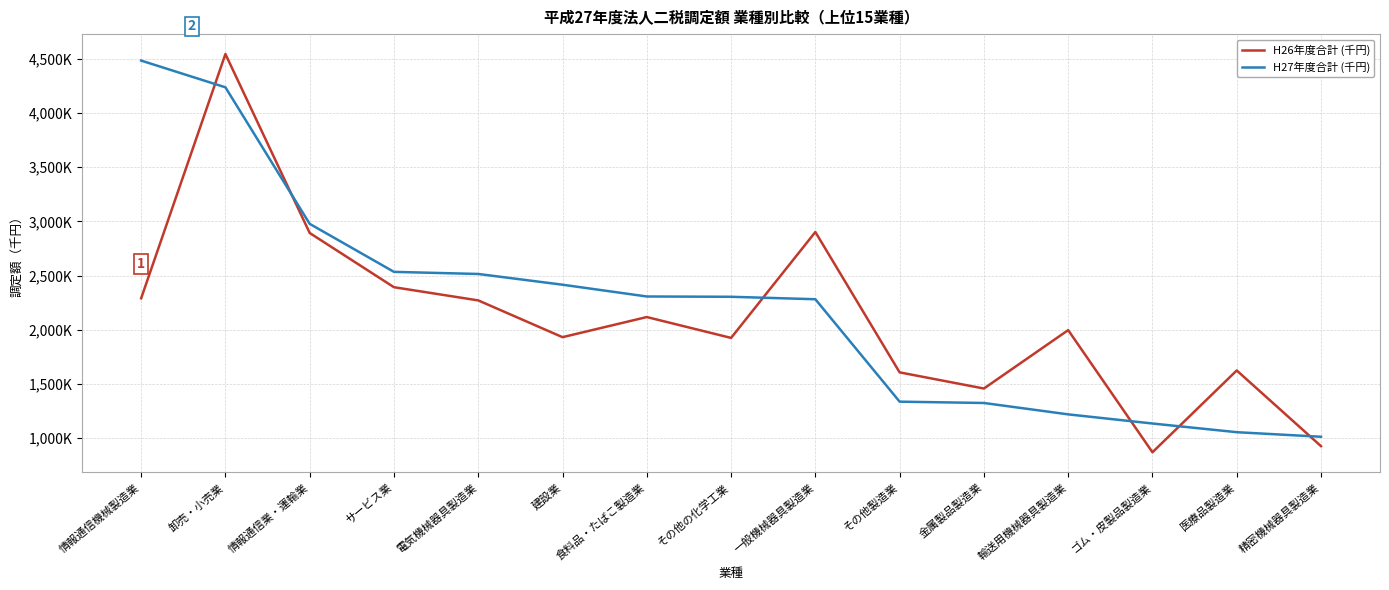

What is the difference between the maximum and minimum values in the H26年度合計 (千円) series?

3673846